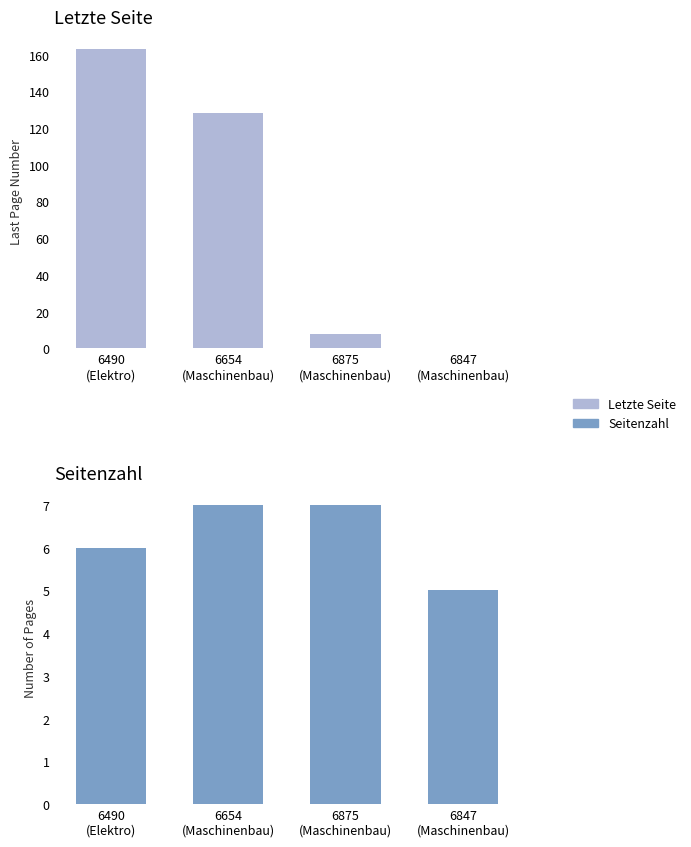

What is the value of the Letzte Seite bar at the 2nd from the left?

128